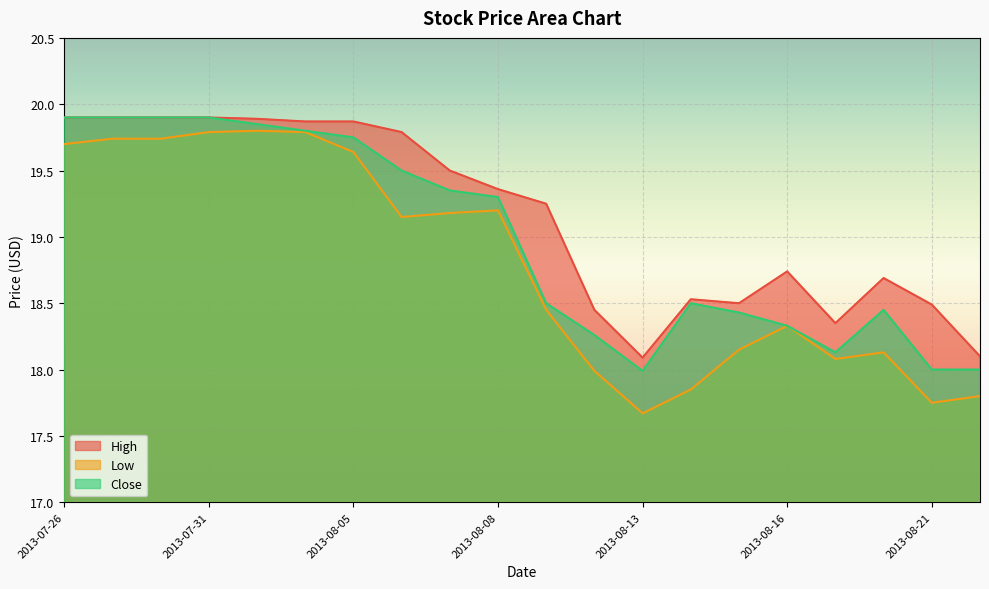

What is the highest value of the High series?

19.9